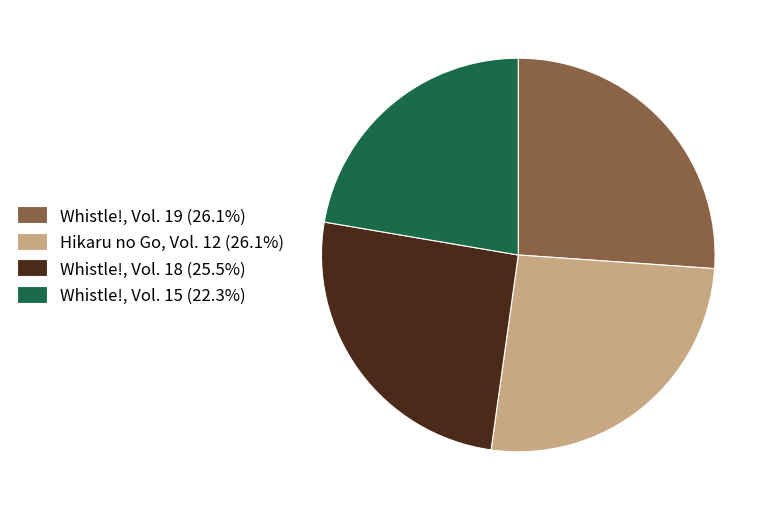

Is the sum of Whistle!, Vol. 15 (22.3%) and Whistle!, Vol. 18 (25.5%) greater than half?

No